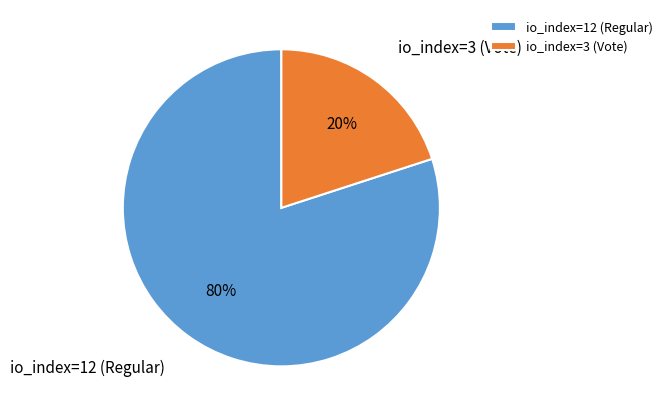

What is the ratio of the value at io_index=12 (Regular) to the value at io_index=3 (Vote)?

4.0